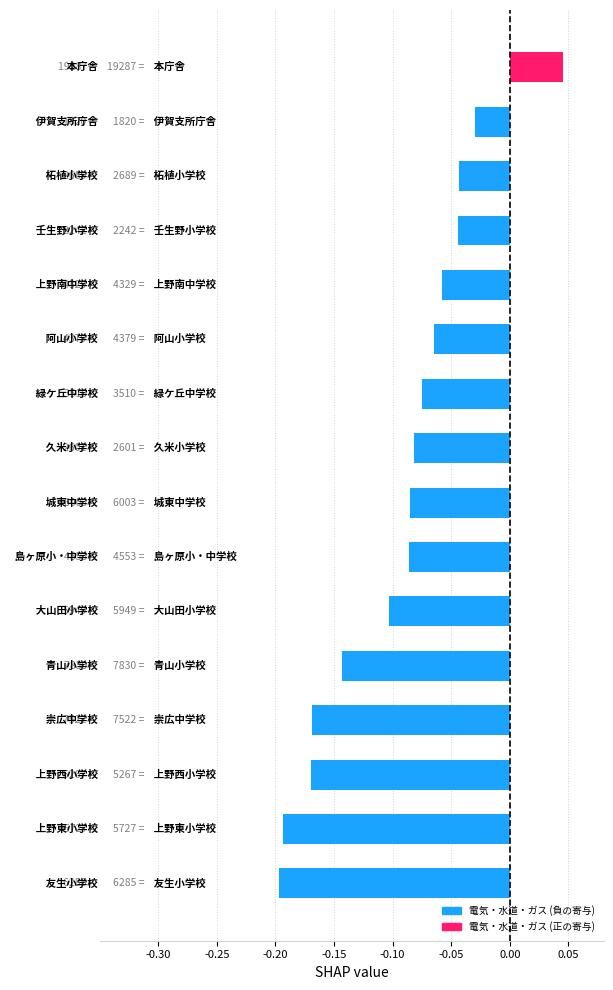

What is the sum of all values?

-1.5